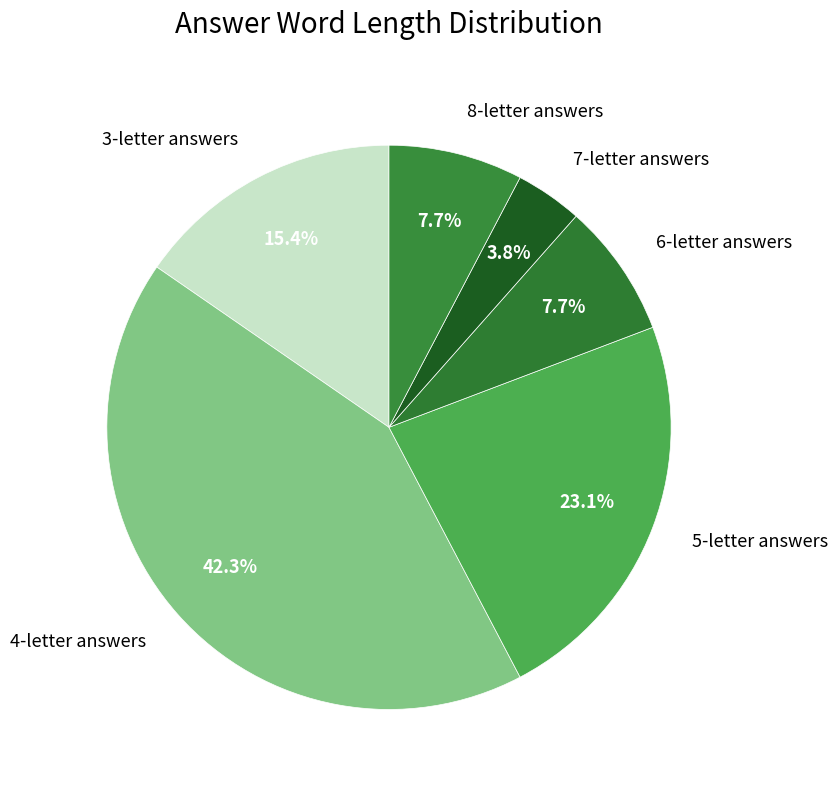

Which slice is the smallest?

7-letter answers